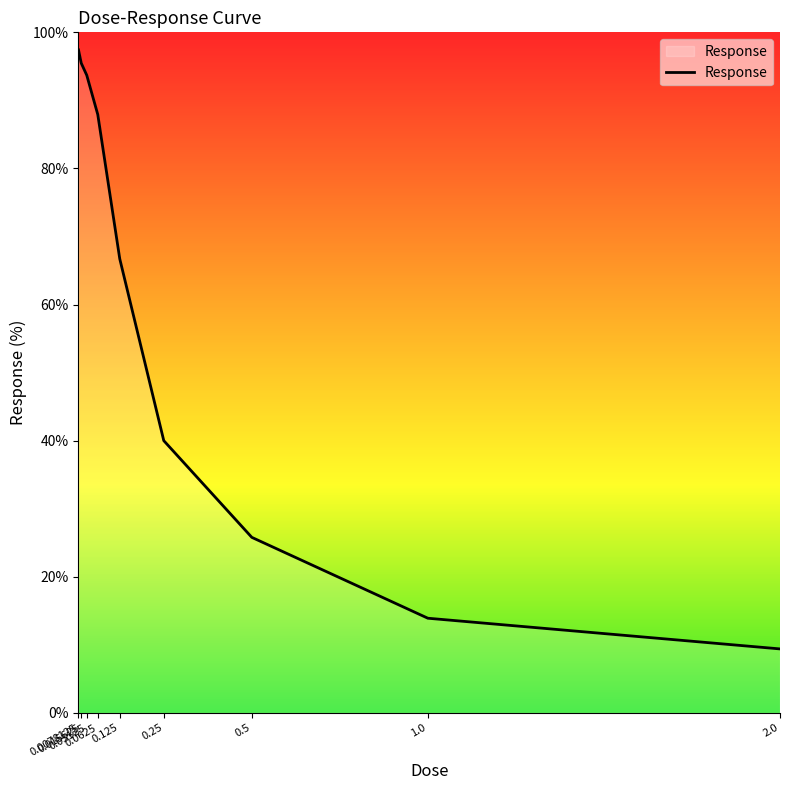

List the labels in order of value, smallest first.

2.0, 1.0, 0.5, 0.25, 0.125, 0.0625, 0.03125, 0.015625, 0.0078125